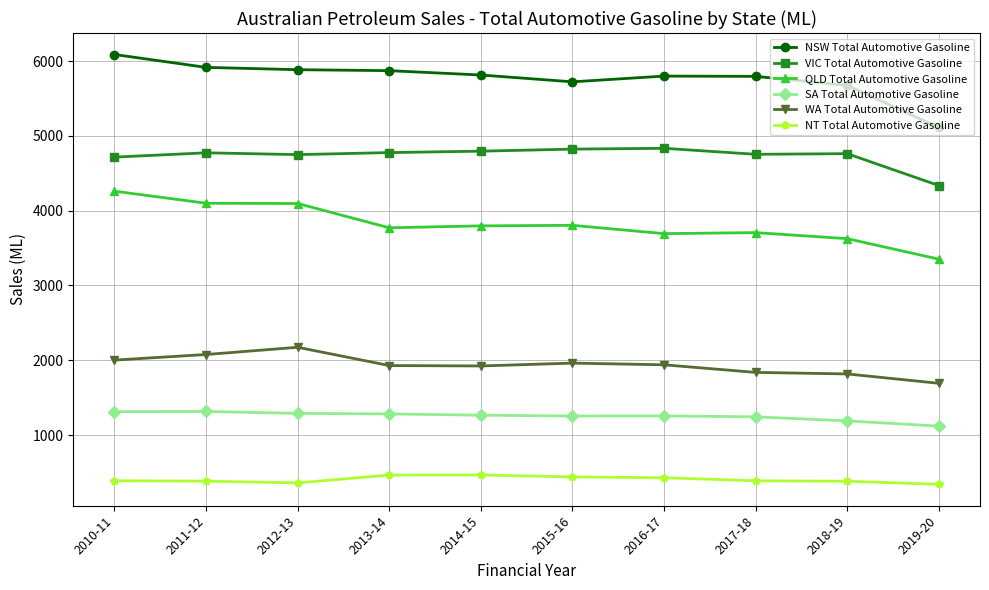

The value of NSW Total Automotive Gasoline at 2017-18 is 5795.9. True or false?

True